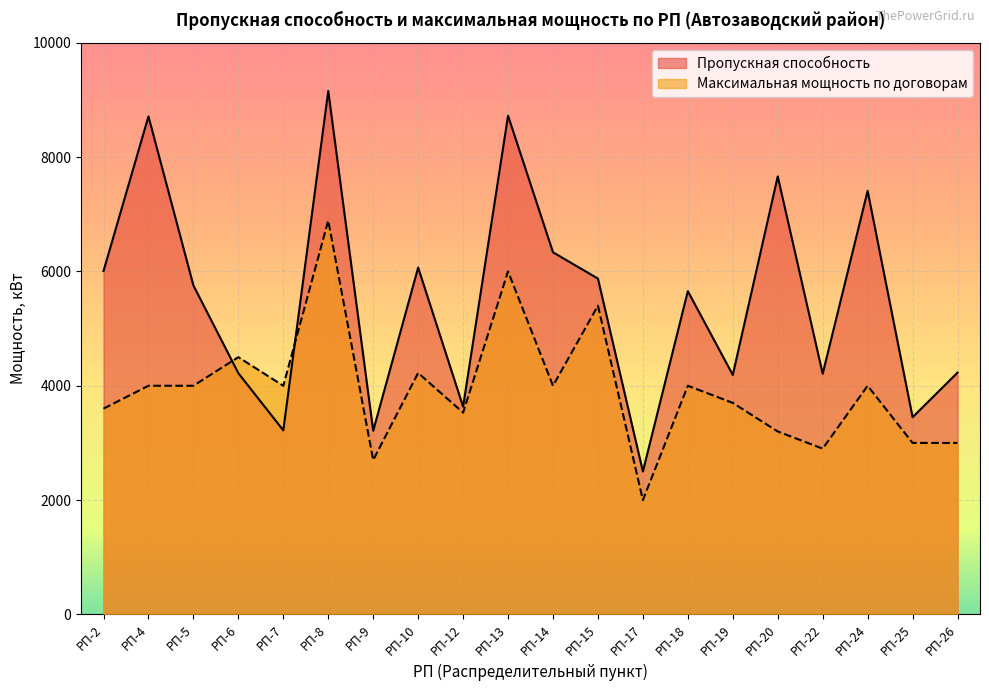

In Максимальная мощность по договорам, how many points are higher than both neighbors (excluding endpoints)?

7